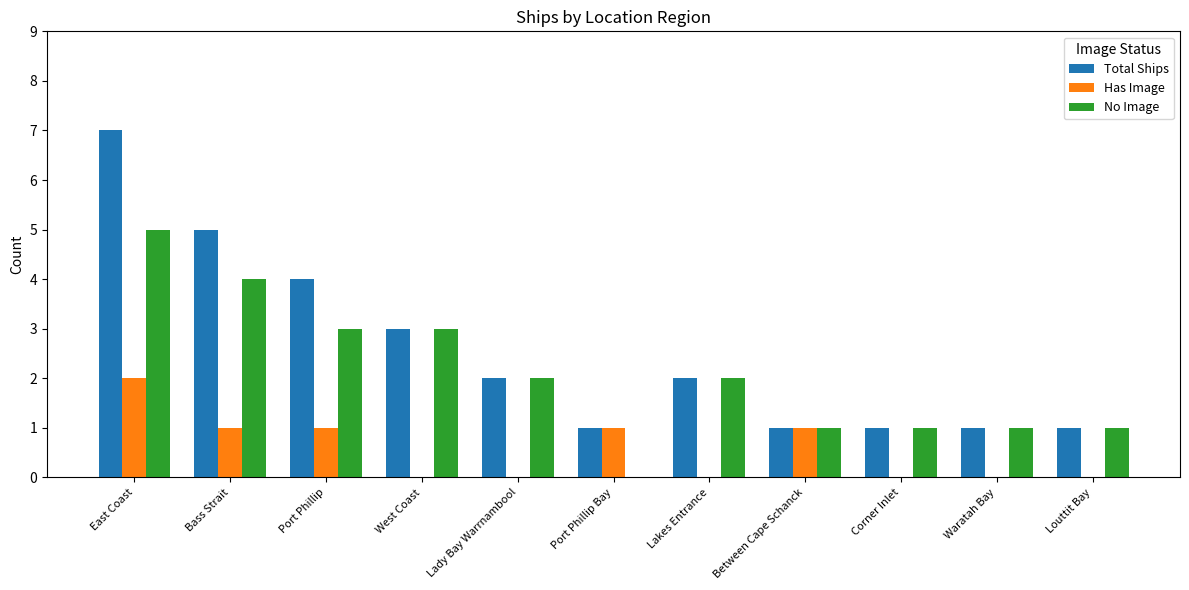

The Total Ships series shows 1 at Between Cape Schanck. True or false?

True